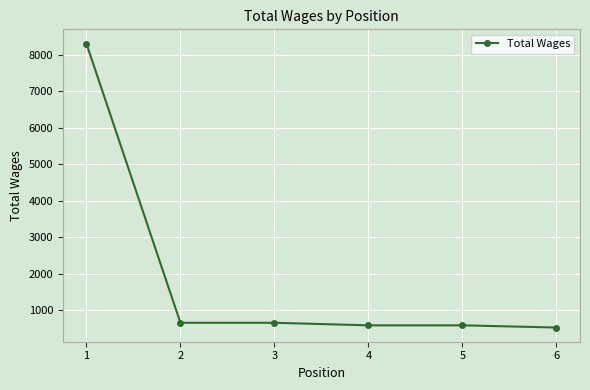

What is the difference between the second highest and second lowest values?

70